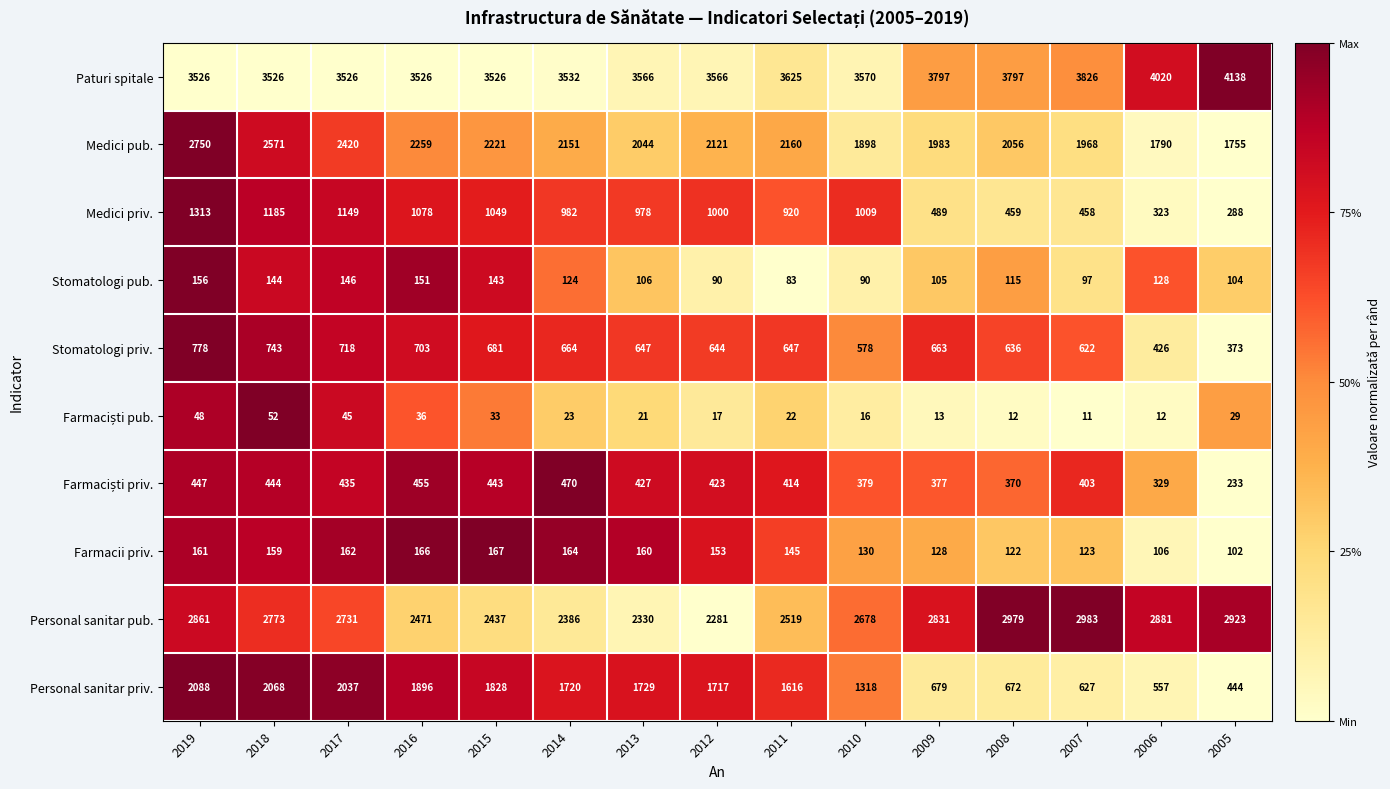

Which series changed the most between 2018 and 2005?

Personal sanitar priv.